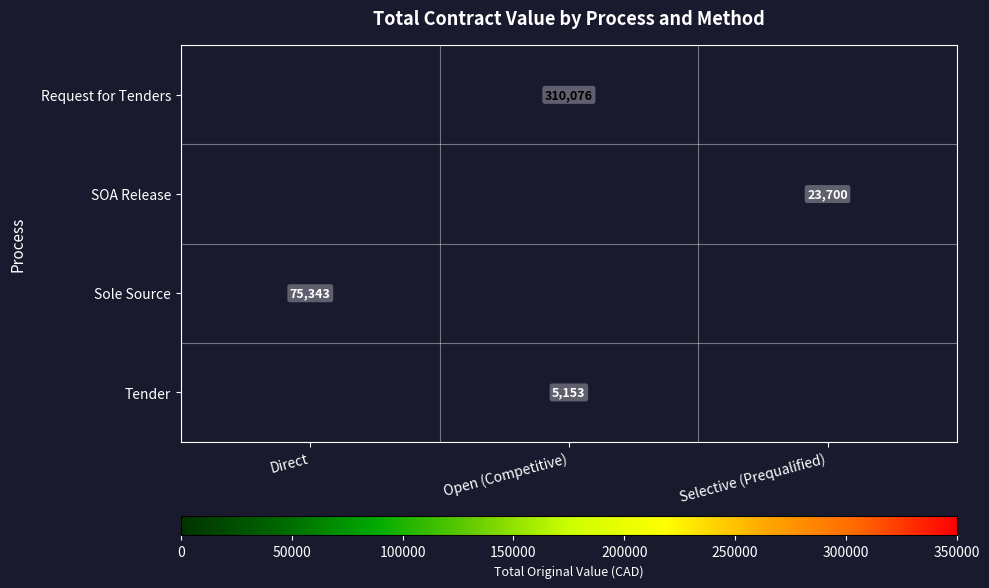

List the labels in order of row_0 value, smallest first.

Direct, Open (Competitive), Selective (Prequalified)